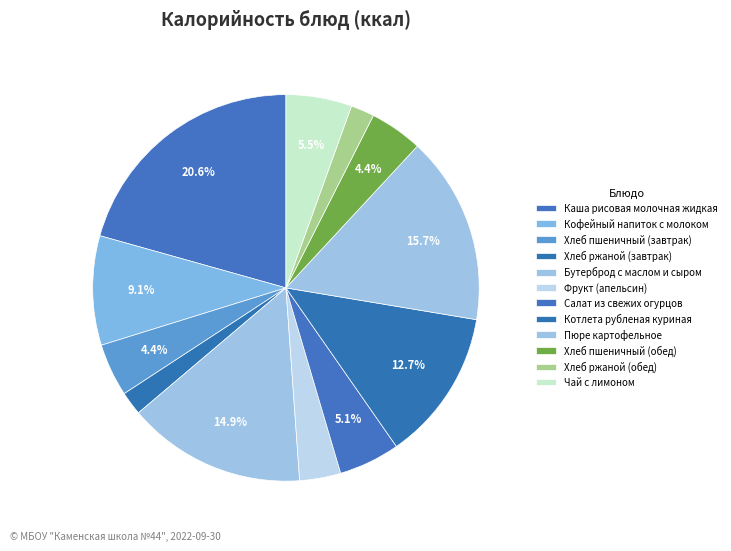

Count the number of slices in the pie.

12